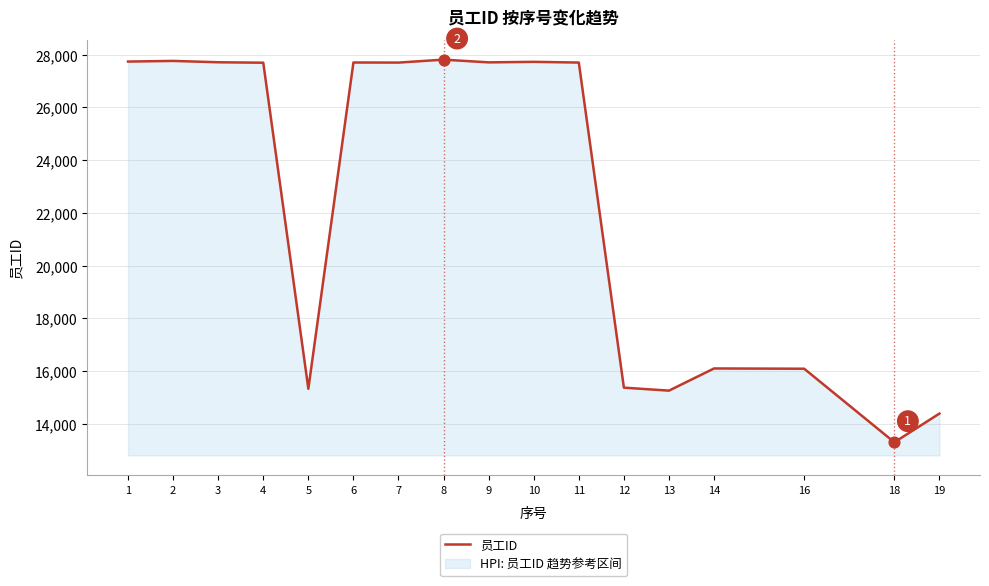

Which has a higher value, 19 or 16?

16